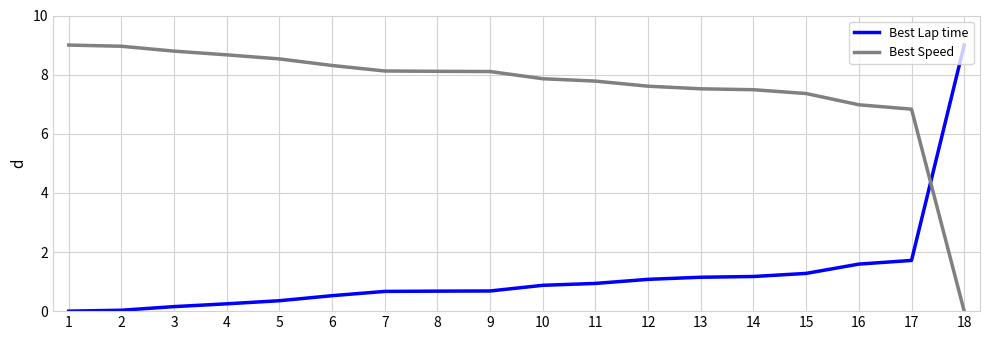

What is the sum of the Best Lap time values at 2 and 3?

0.2